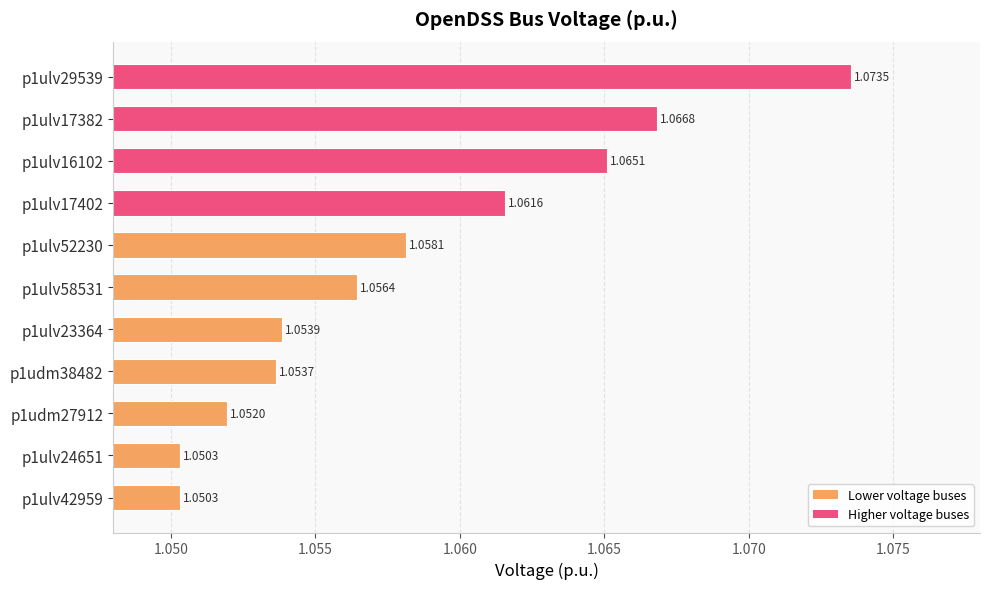

How many values are between 1 and 2?

11